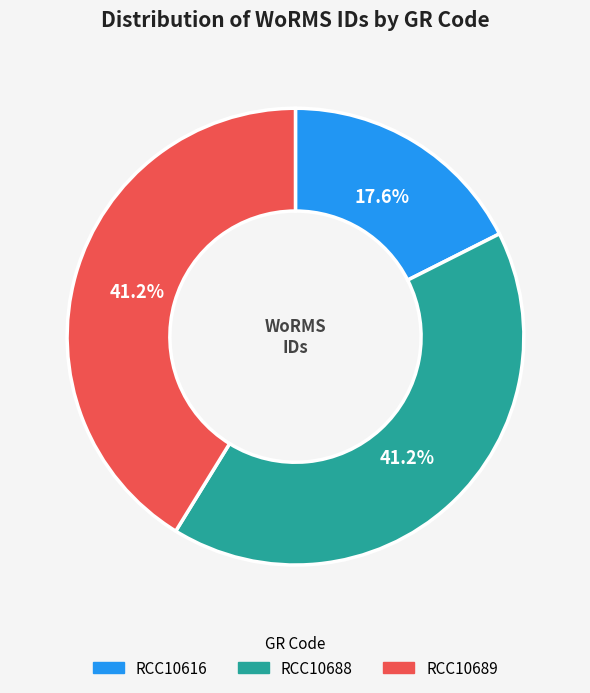

Between RCC10616 and RCC10689, which is larger?

RCC10689